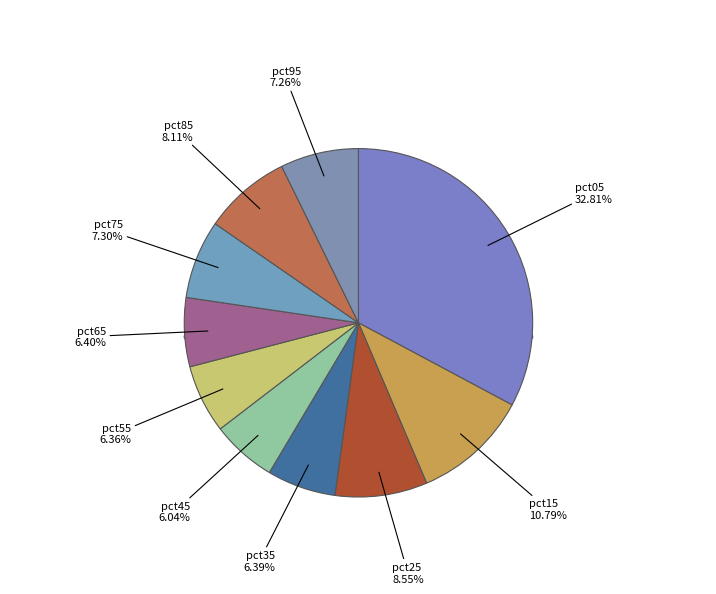

Does pct65 represent more than half of the total?

No